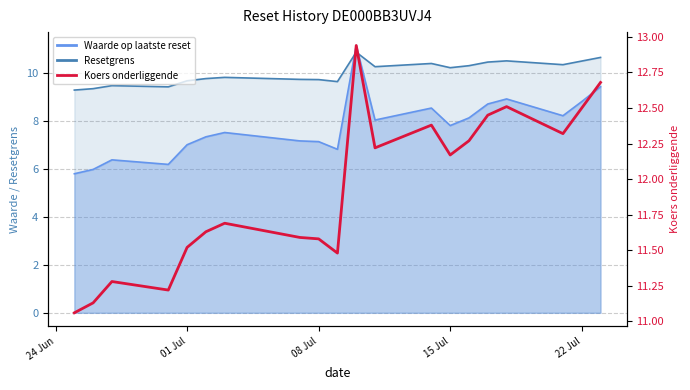

How many categories are shown in the chart?

20